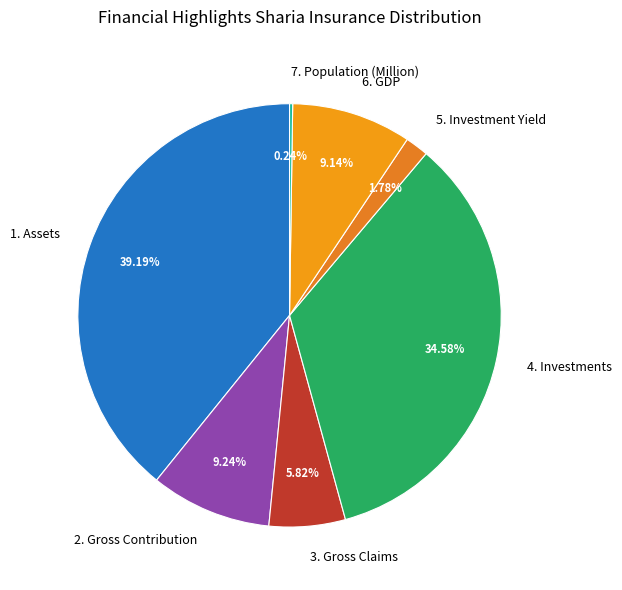

What is the largest slice in the pie chart?

1. Assets